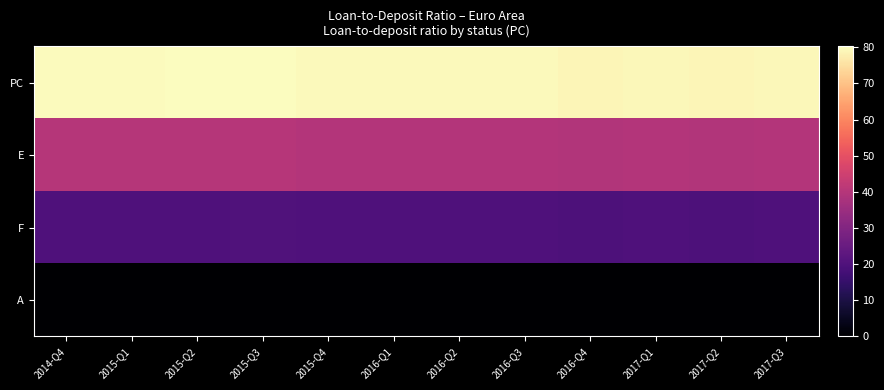

At how many categories does at least one series exceed 78?

12